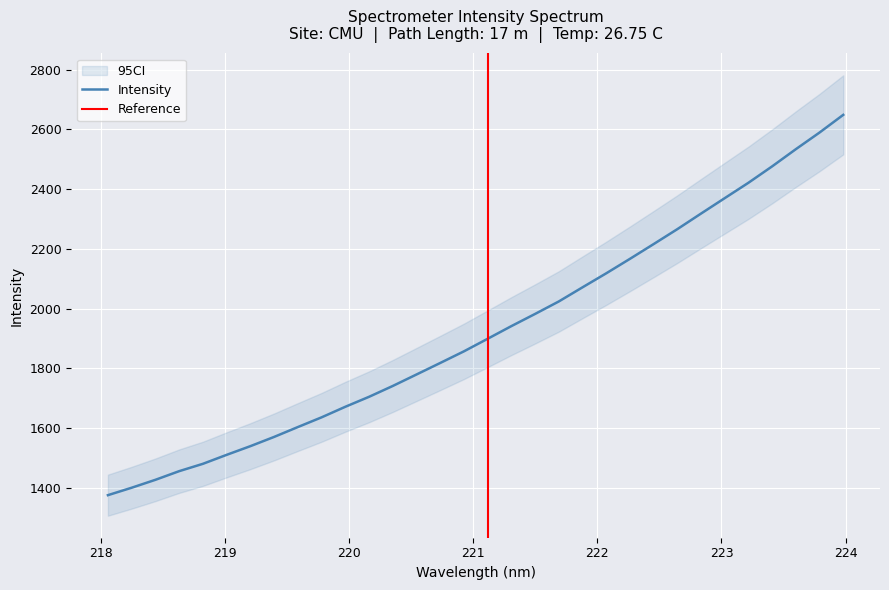

What is the sum of all values?

61604.8